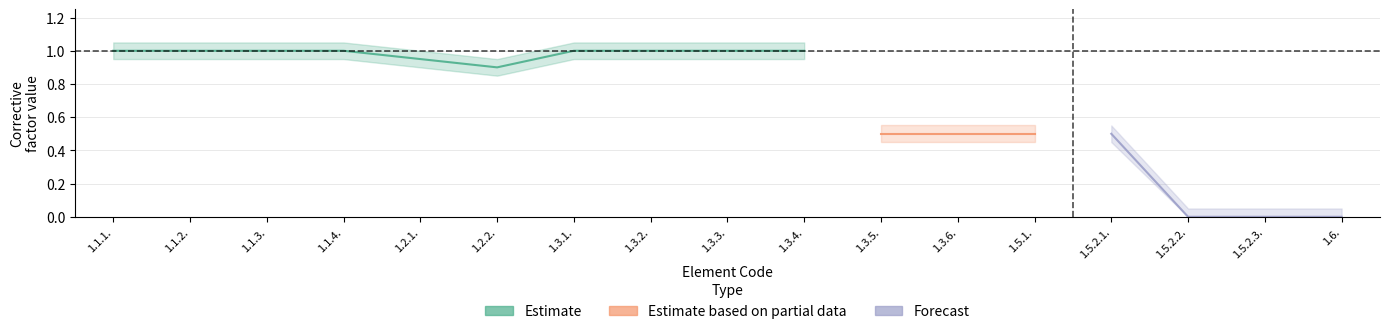

What is the label of the 1st point from the right?

1.6.